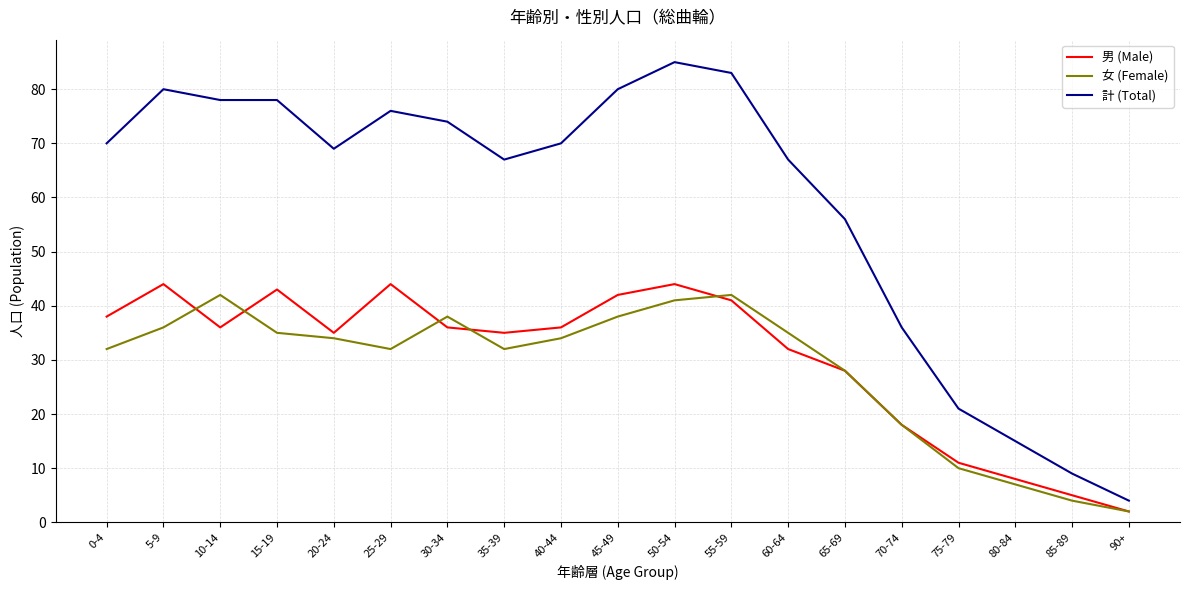

The value of 女 (Female) at 80-84 is 7. True or false?

True